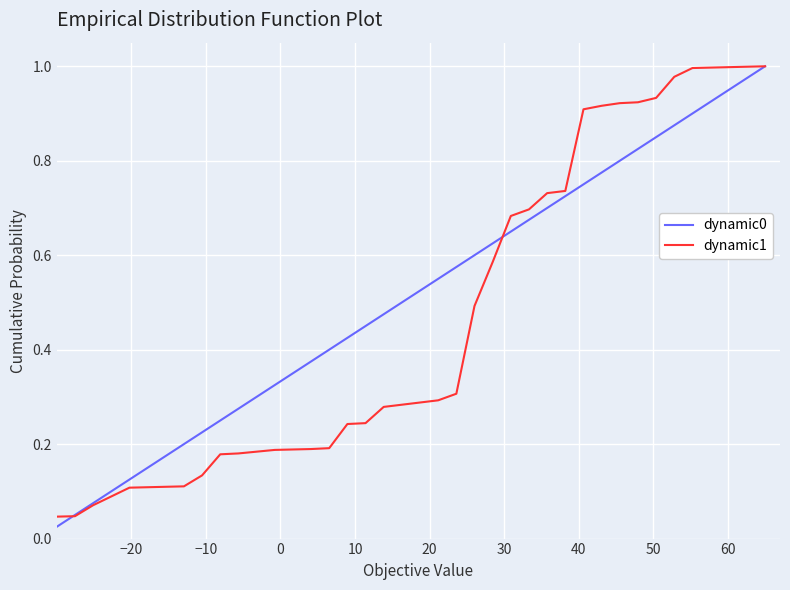

Count the number of data series in this chart.

2